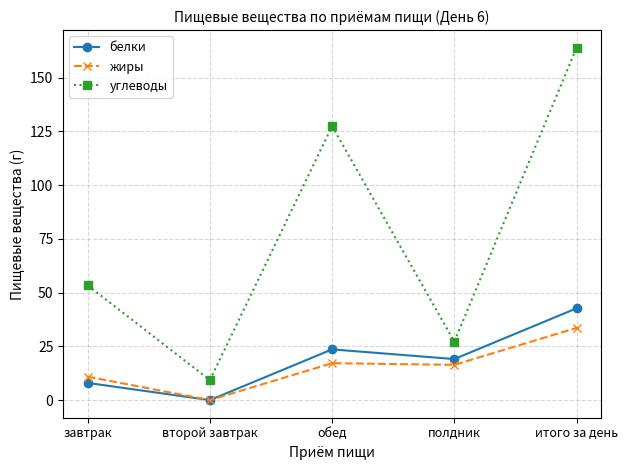

What is the label of the 5th point from the right?

завтрак